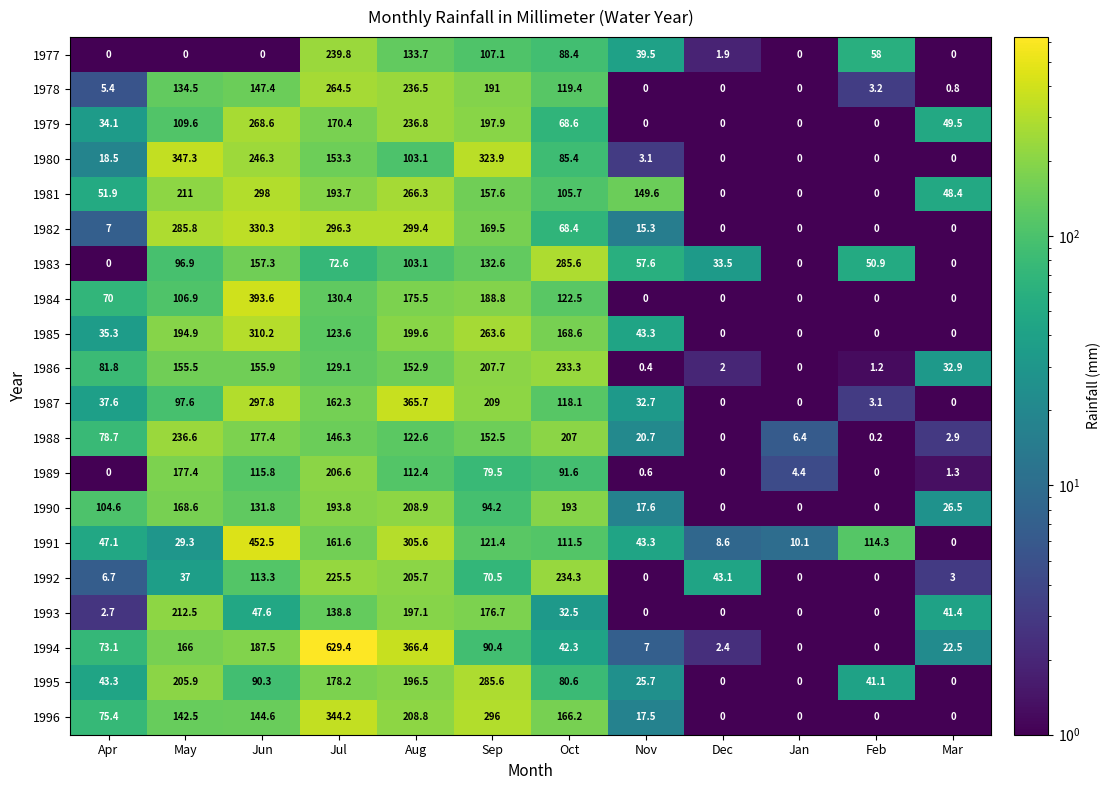

What is the difference between the second highest and second lowest values in the 1993 series?

197.1